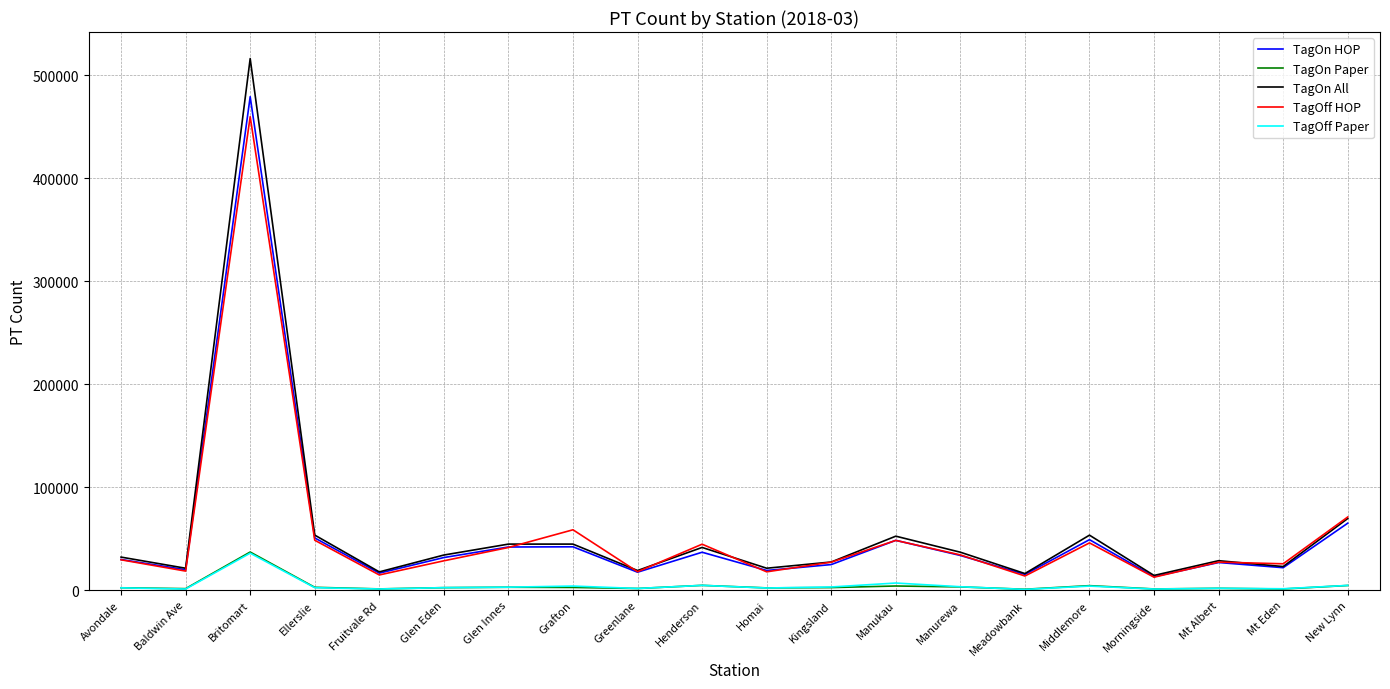

Is the value of TagOff Paper at Glen Eden greater than the value of TagOn HOP at Morningside?

No